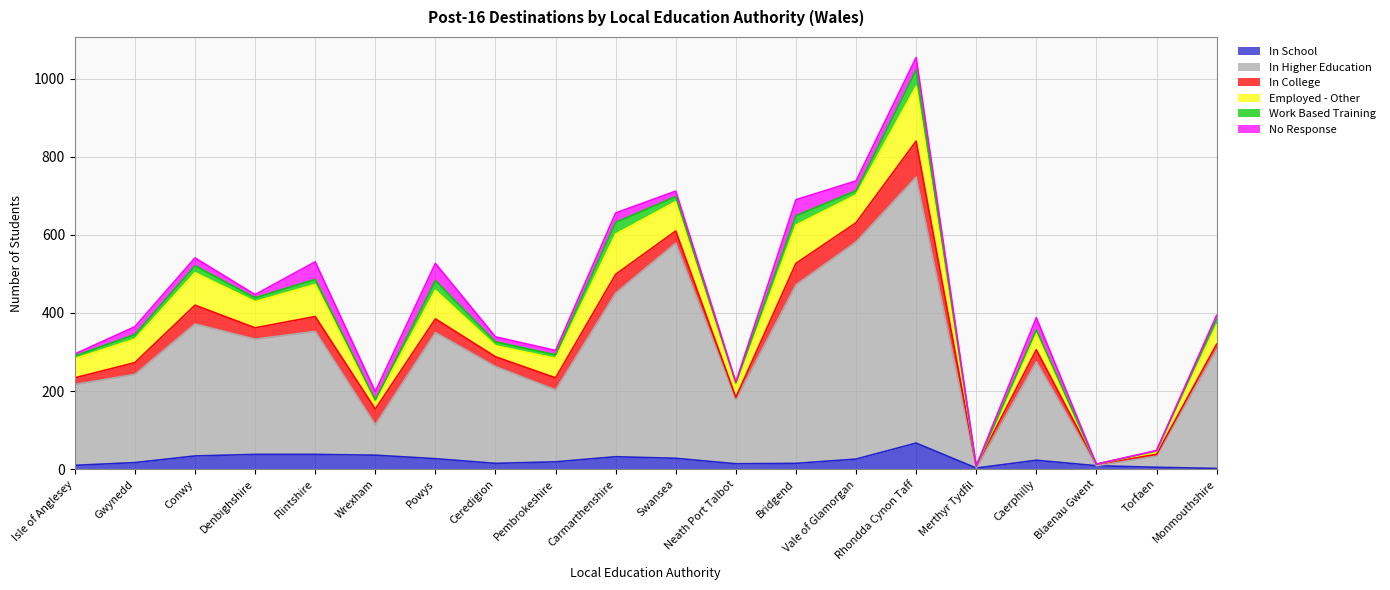

Between Blaenau Gwent and Ceredigion, which is larger?

Ceredigion